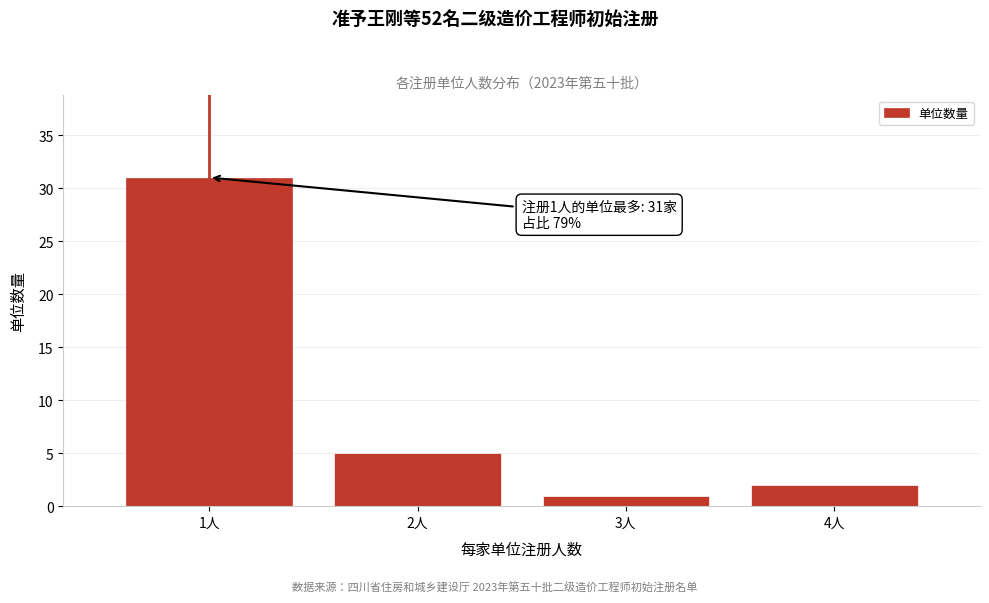

Reading right to left, what are all the values shown in this chart?

4人=2	3人=1	2人=5	1人=31